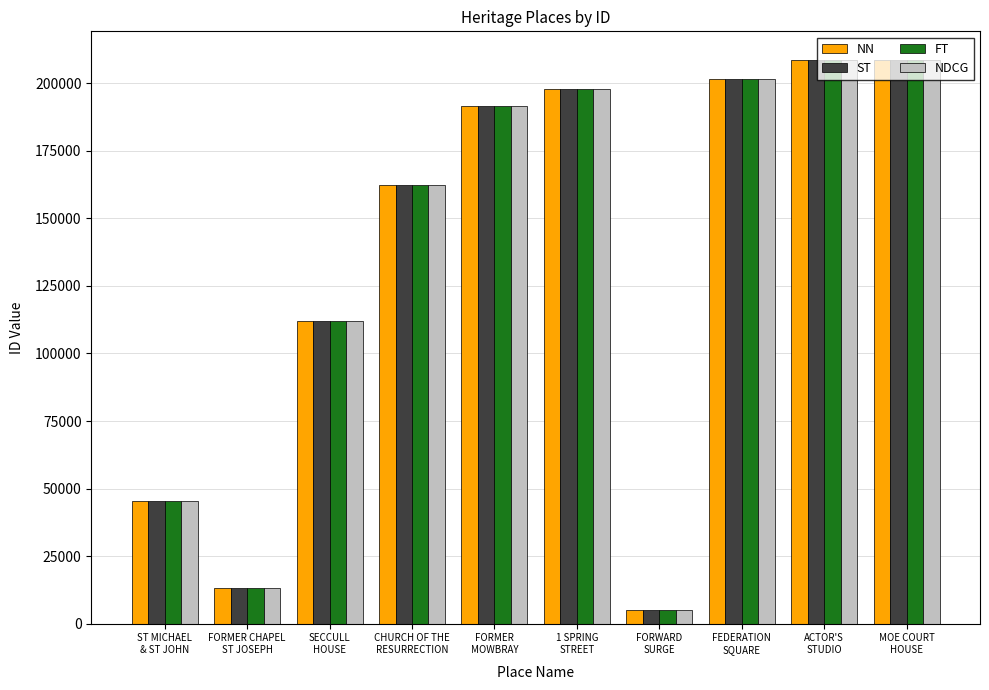

What is the sum of all NN values?

1346668